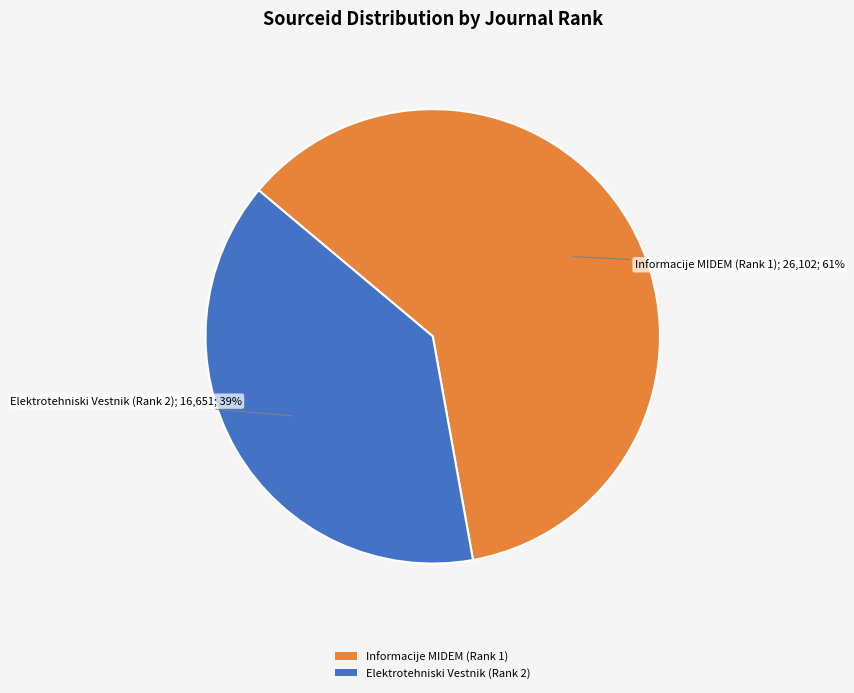

Approximately how many times larger is the value at Informacije MIDEM (Rank 1) compared to Elektrotehniski Vestnik (Rank 2)?

1.6